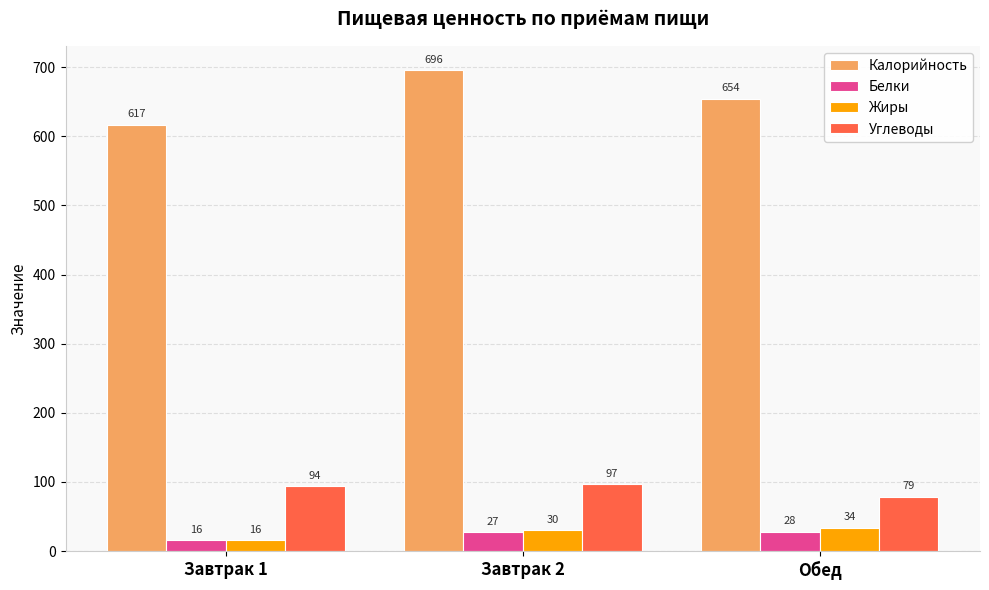

How many groups of bars are there?

3